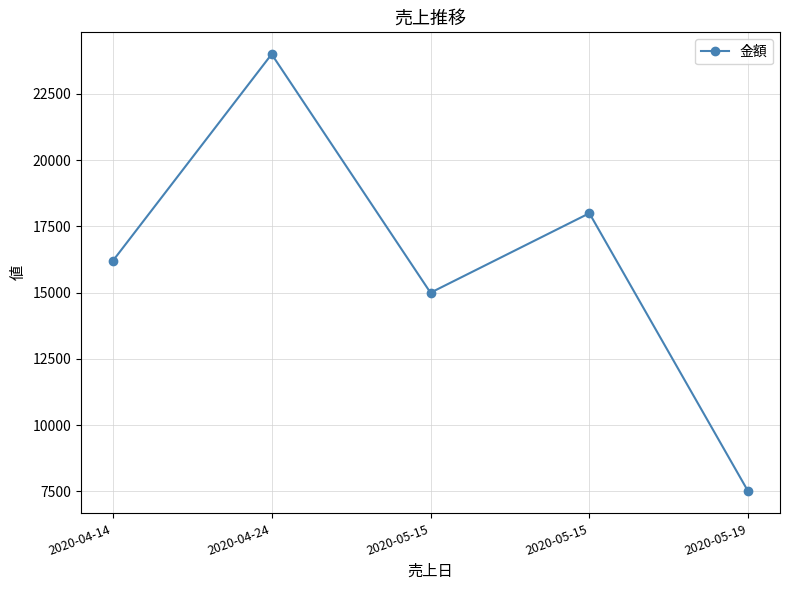

Is it true that the value at 2020-05-15 is 6140?

False